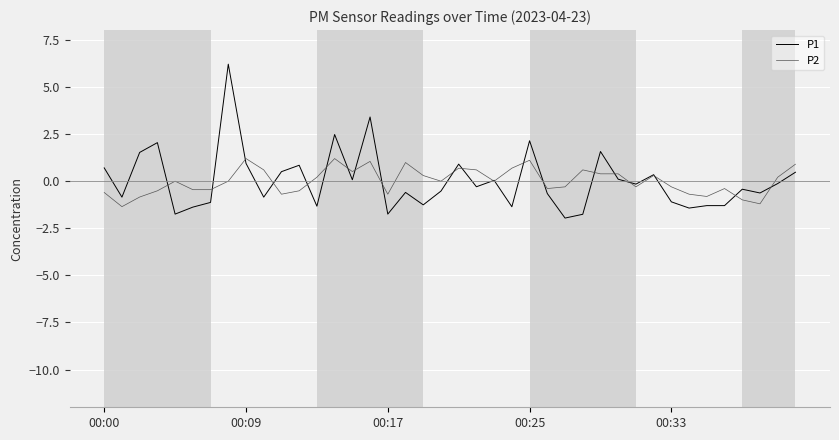

Which series has the largest range (max minus min)?

P1